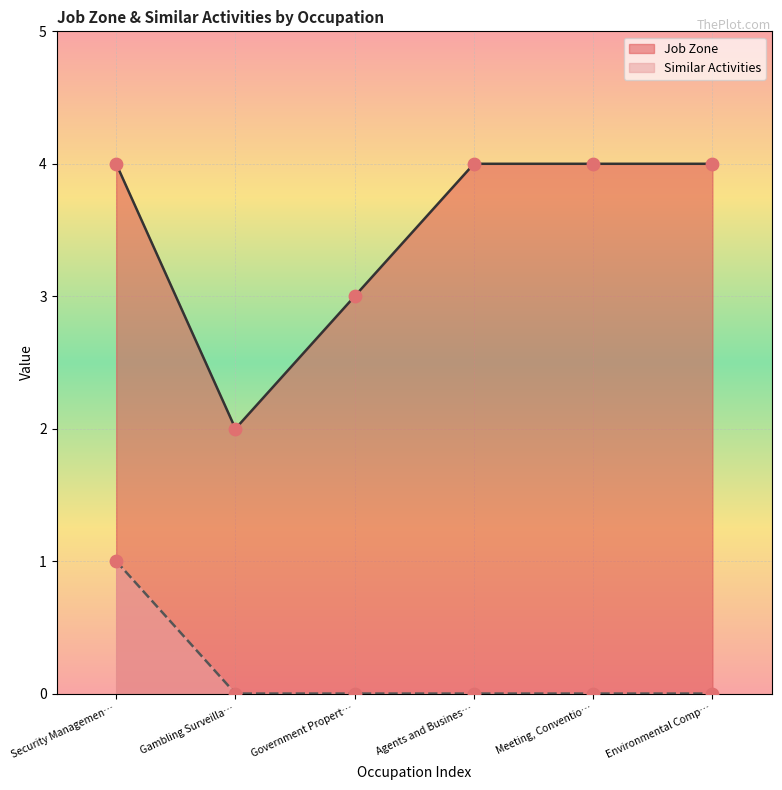

Which series has the largest Y range (max minus min)?

Job Zone